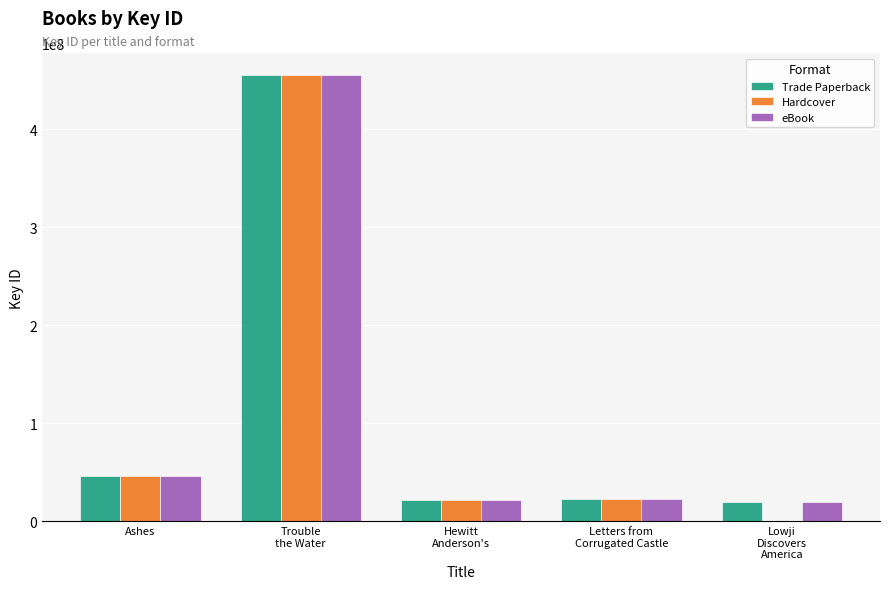

What is the maximum value shown in the chart?

455126116